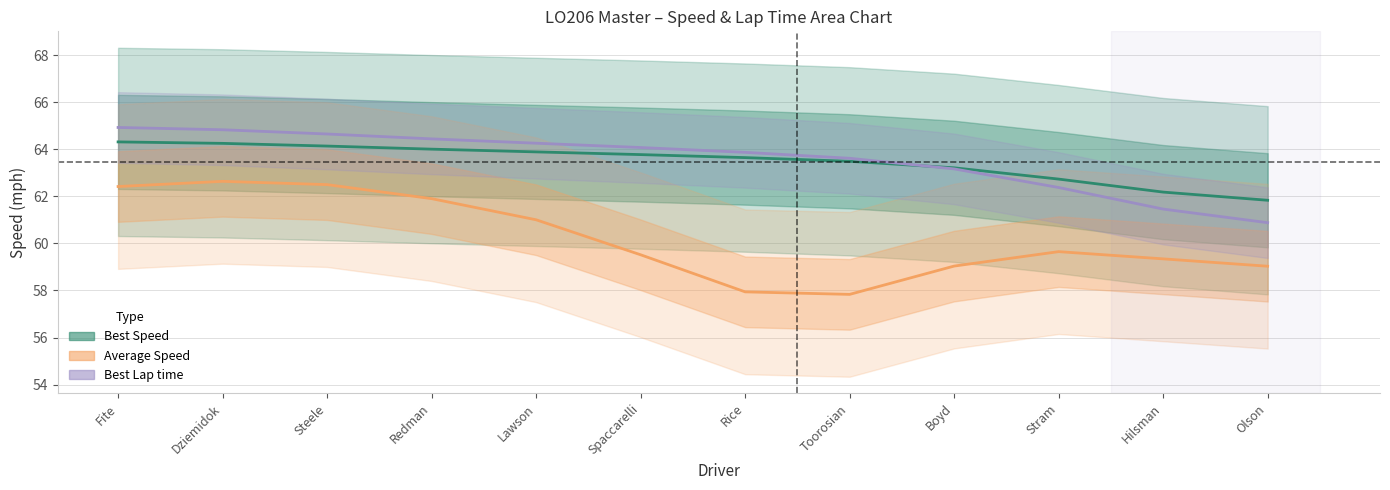

At which label does Best Speed reach its peak?

Fite